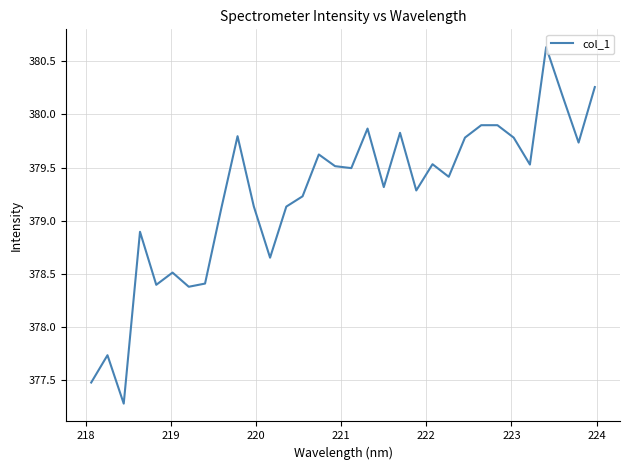

What is the minimum value shown in the chart?

377.3